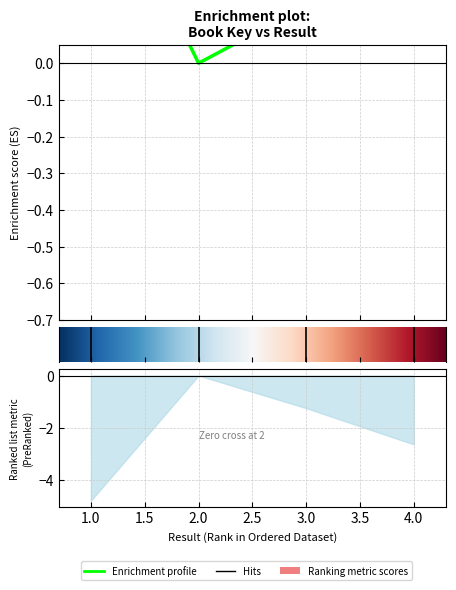

Where is the data nearest to the value 0?

2